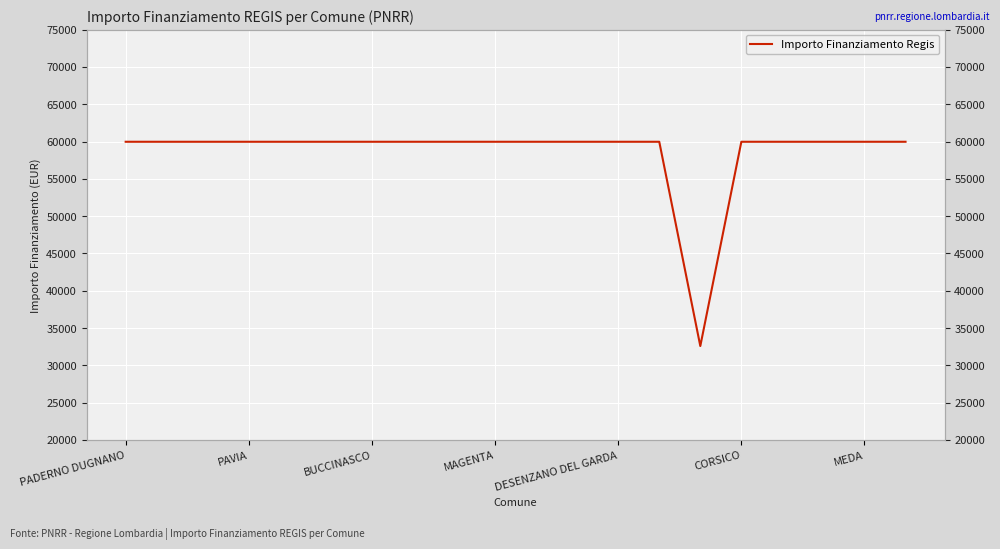

The value at 11 is 59966. True or false?

True